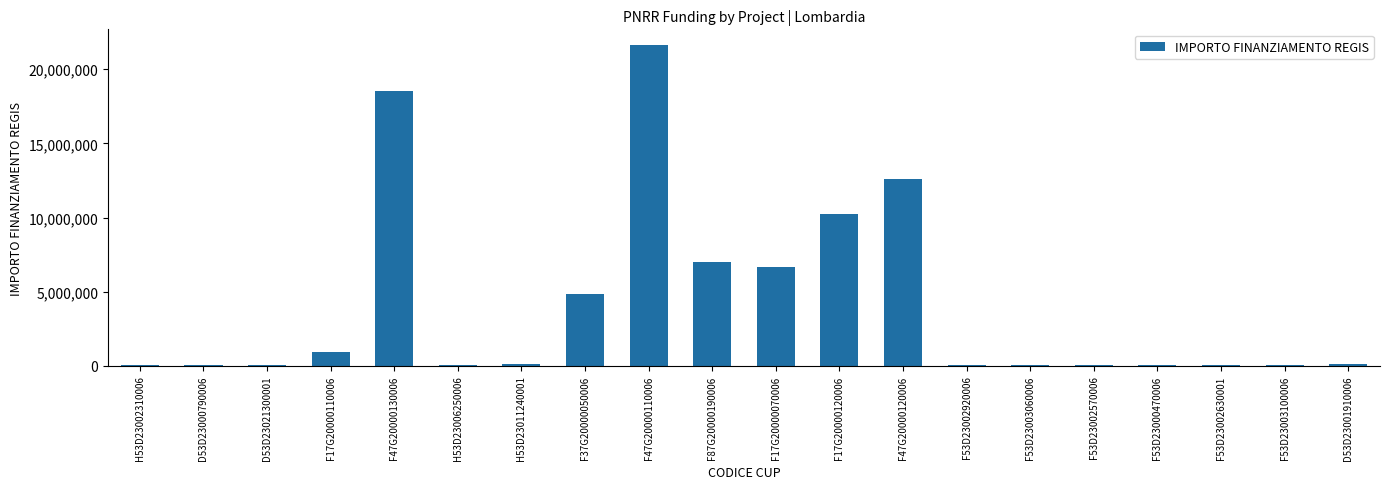

Where is the data nearest to the value 10820342?

F17G20000120006